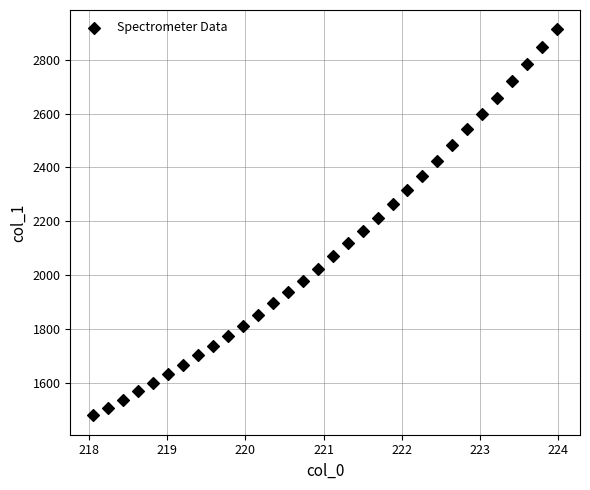

What is the range of X values (max minus min)?

5.9